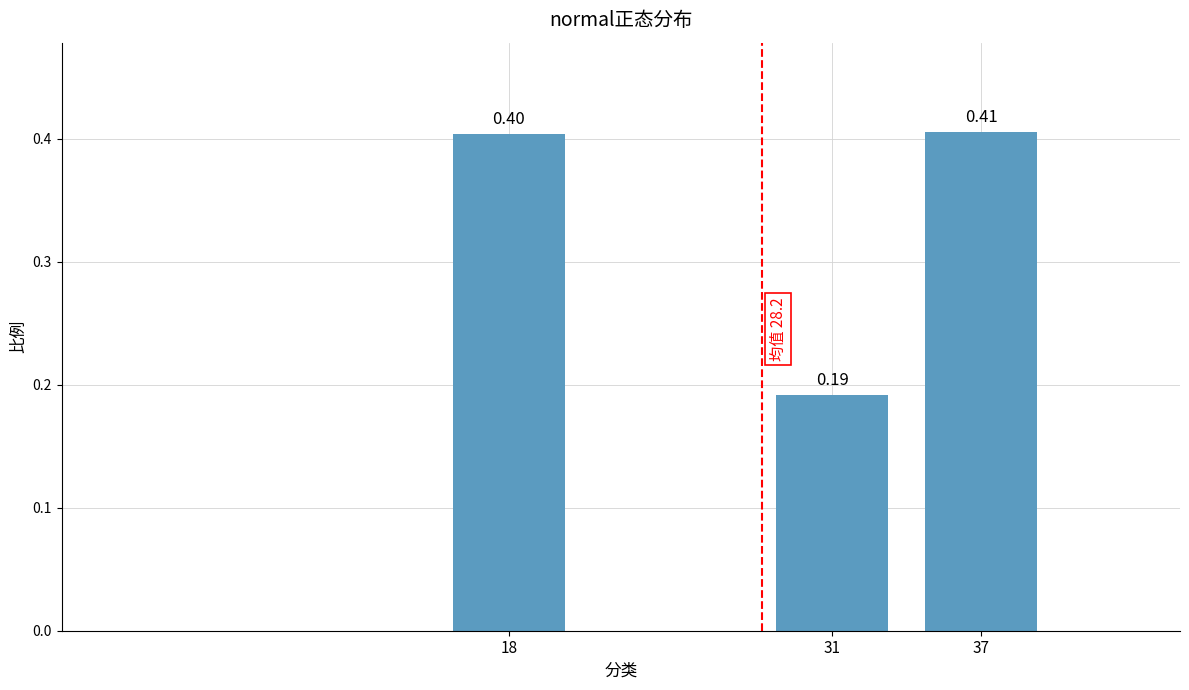

Count the number of data series in this chart.

1